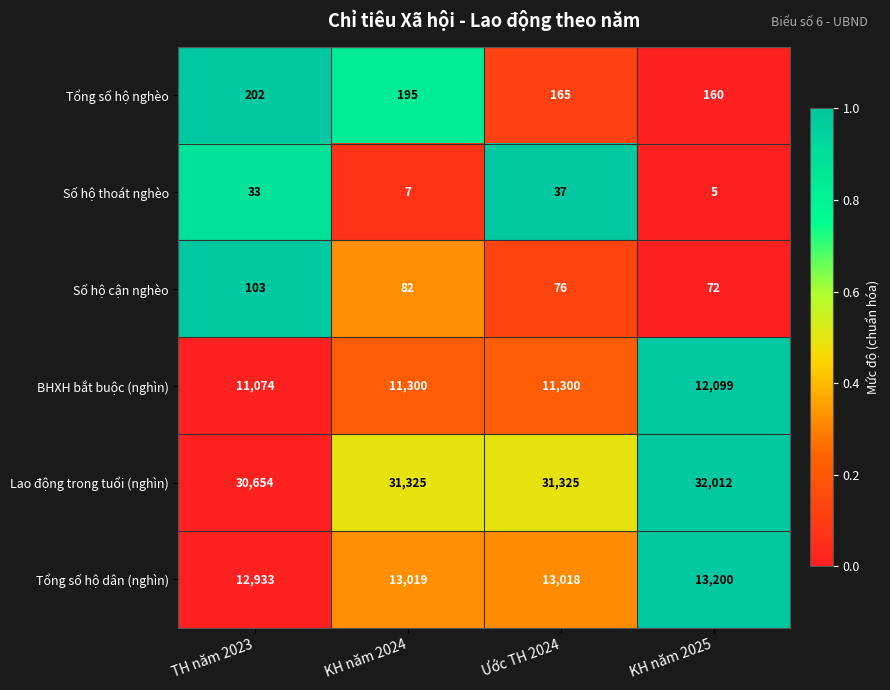

At which category is the sum across all series the highest?

KH năm 2025